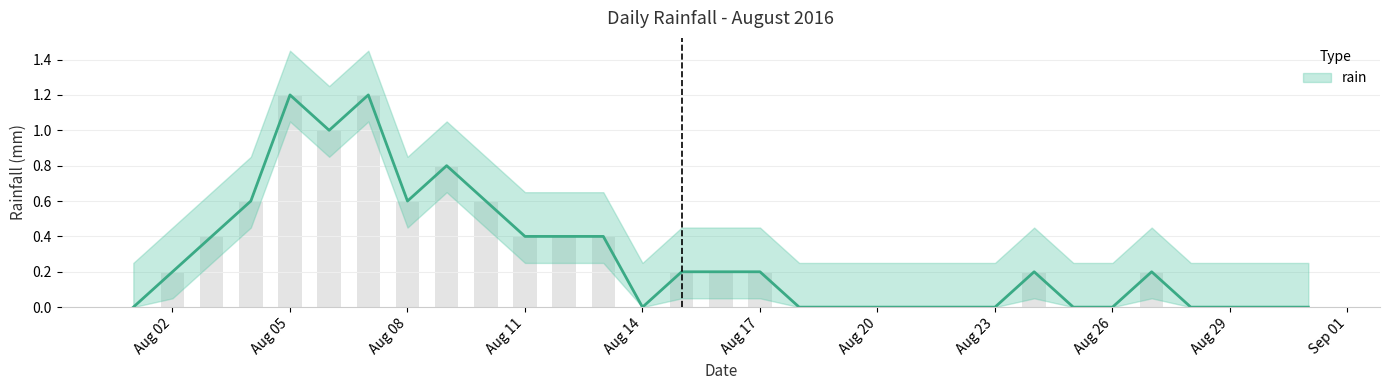

The chart shows a value of 0.0 at 2016-08-22. True or false?

True